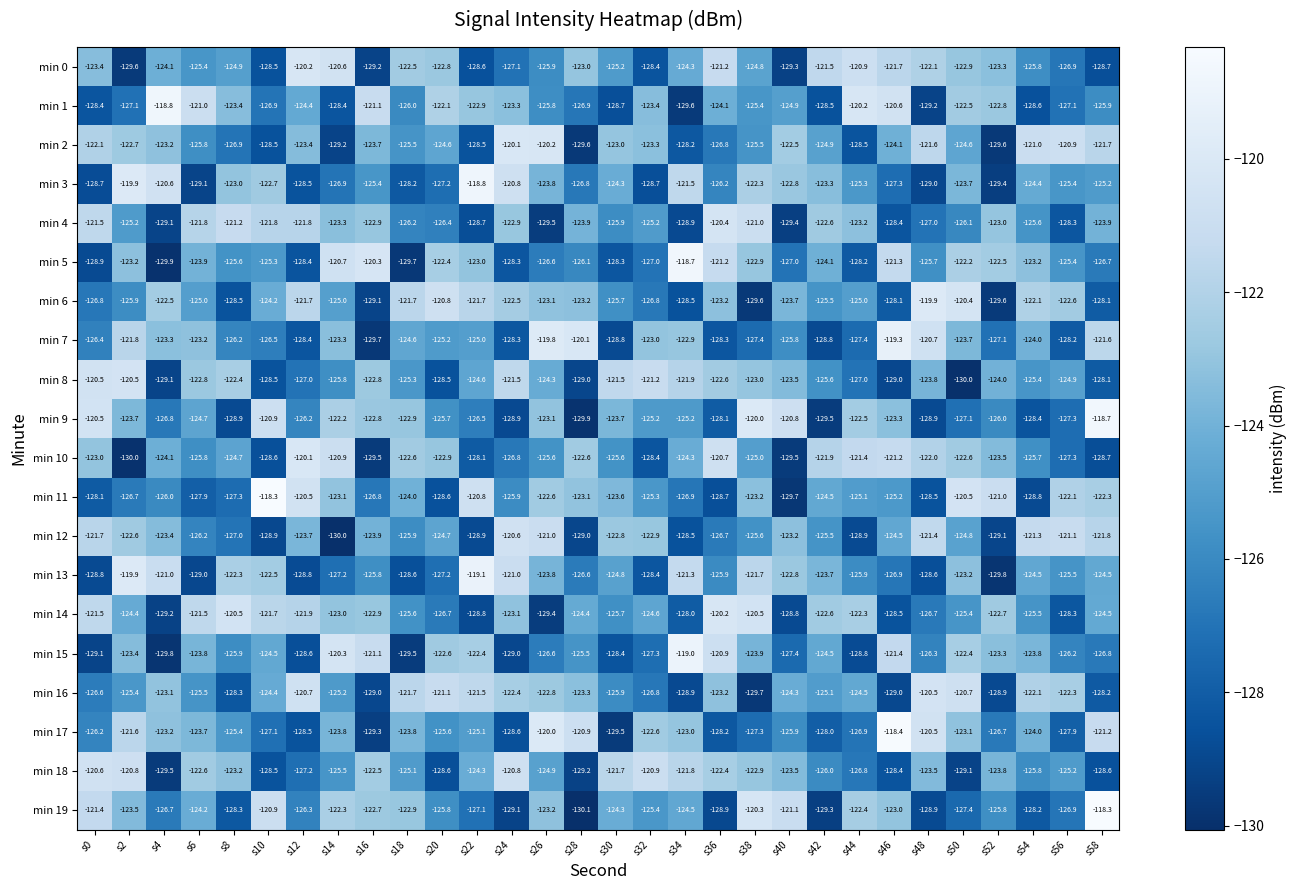

What is the difference between the highest and lowest values at s22?

10.1